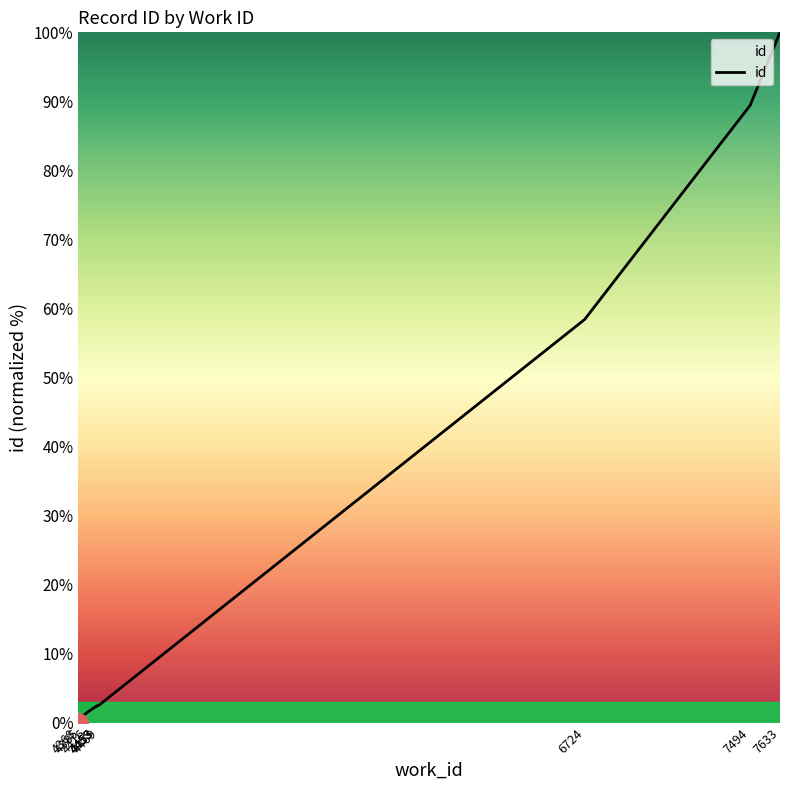

Count the number of values greater than 2.

7